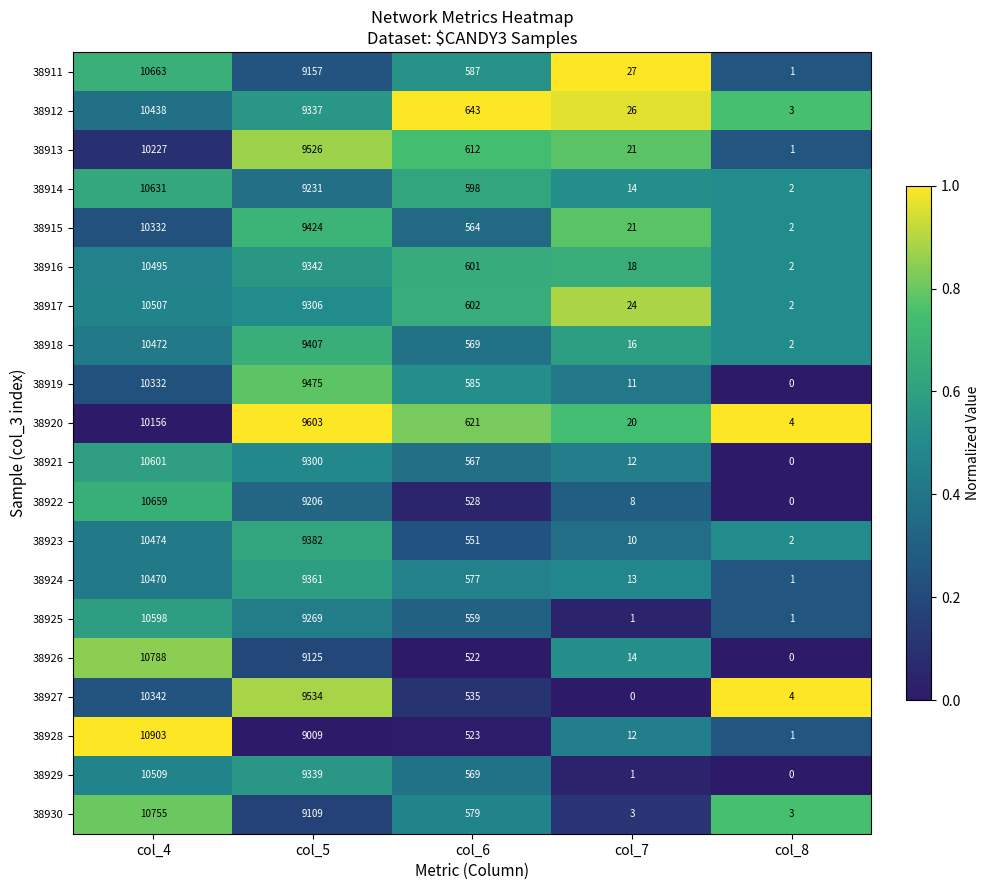

Which series has the largest total across all categories?

38921